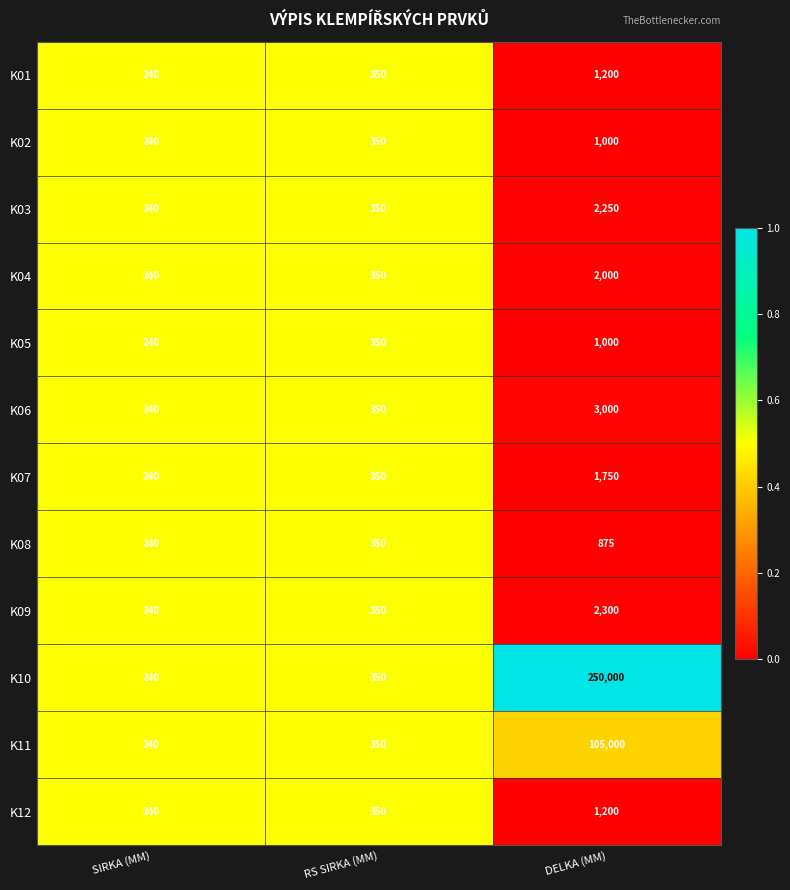

What is the difference between the K06 values at SIRKA (MM) and DELKA (MM)?

2760